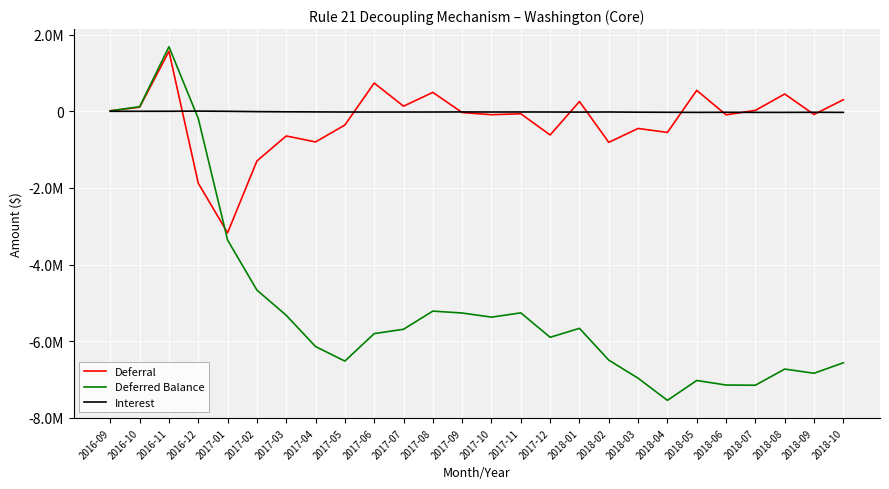

What are all the series names shown in the legend?

Deferral, Deferred Balance, Interest